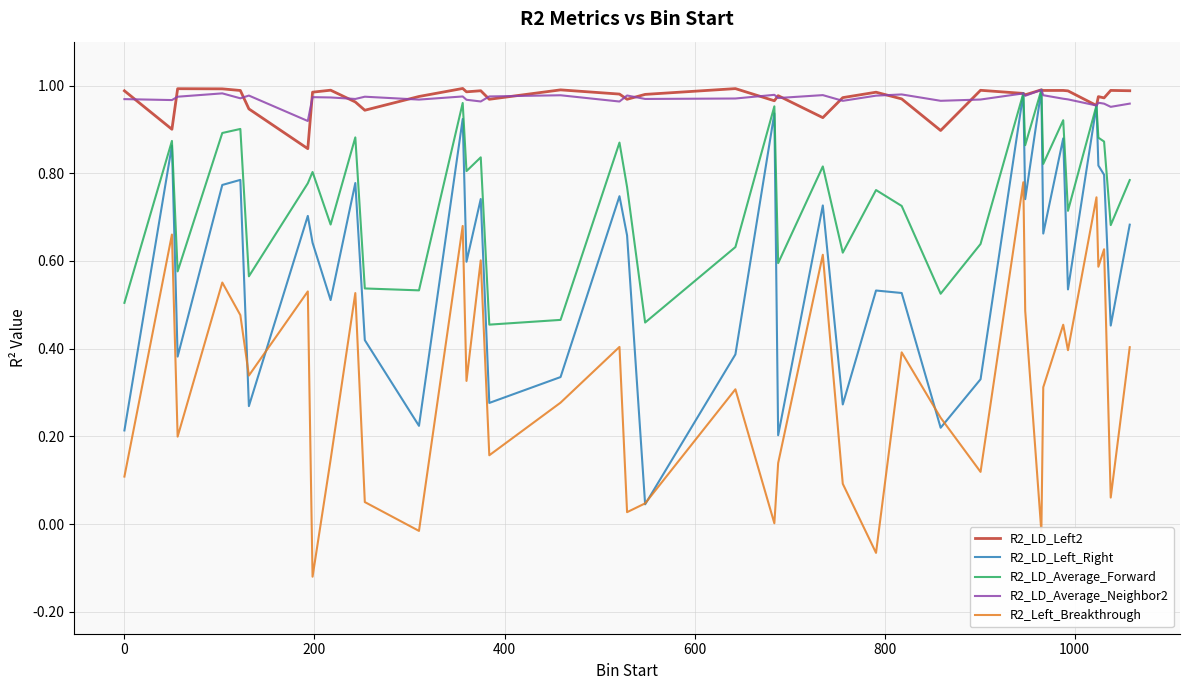

True or false: R2_LD_Average_Neighbor2 and R2_Left_Breakthrough intersect in this chart.

False